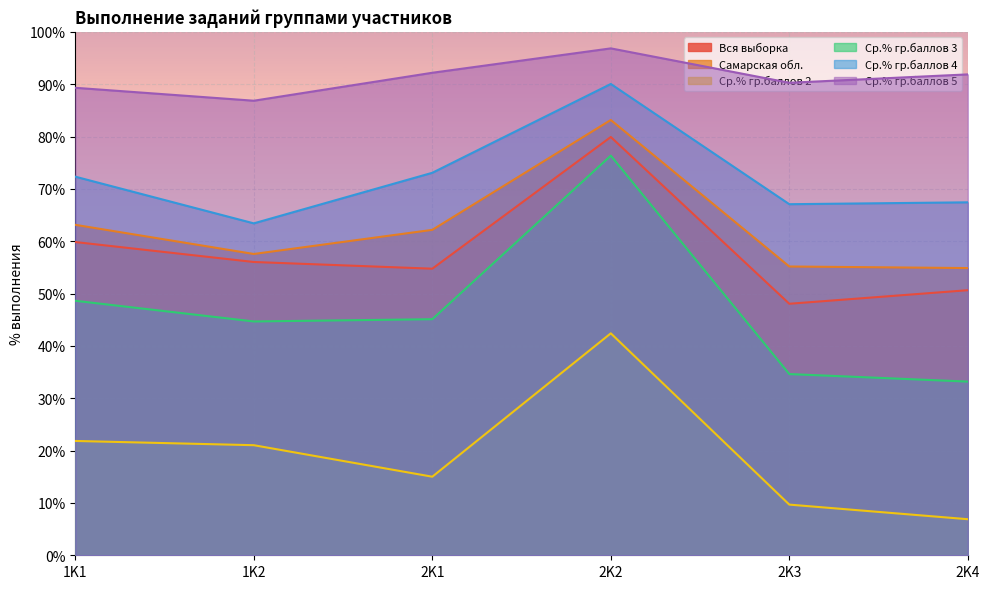

At which label does Ср.% гр.баллов 2 reach its peak?

2K2